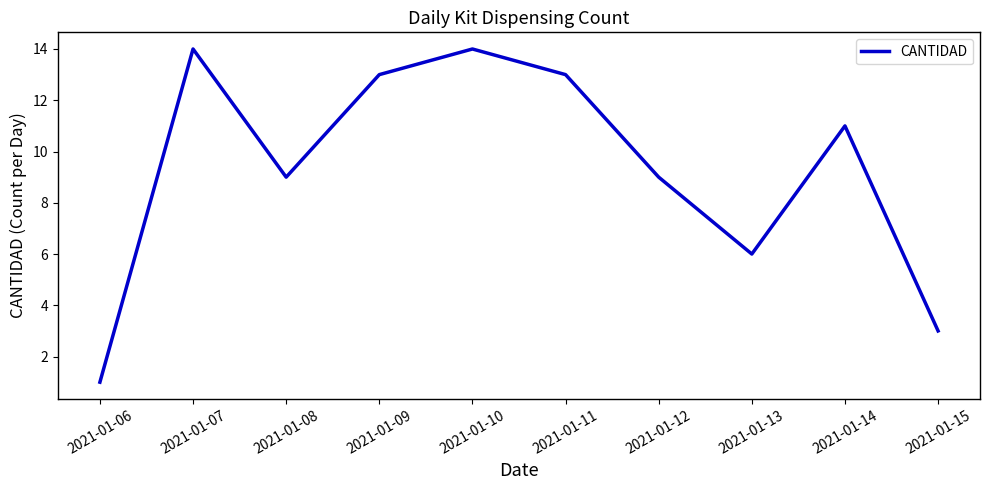

Count the number of data series in this chart.

1